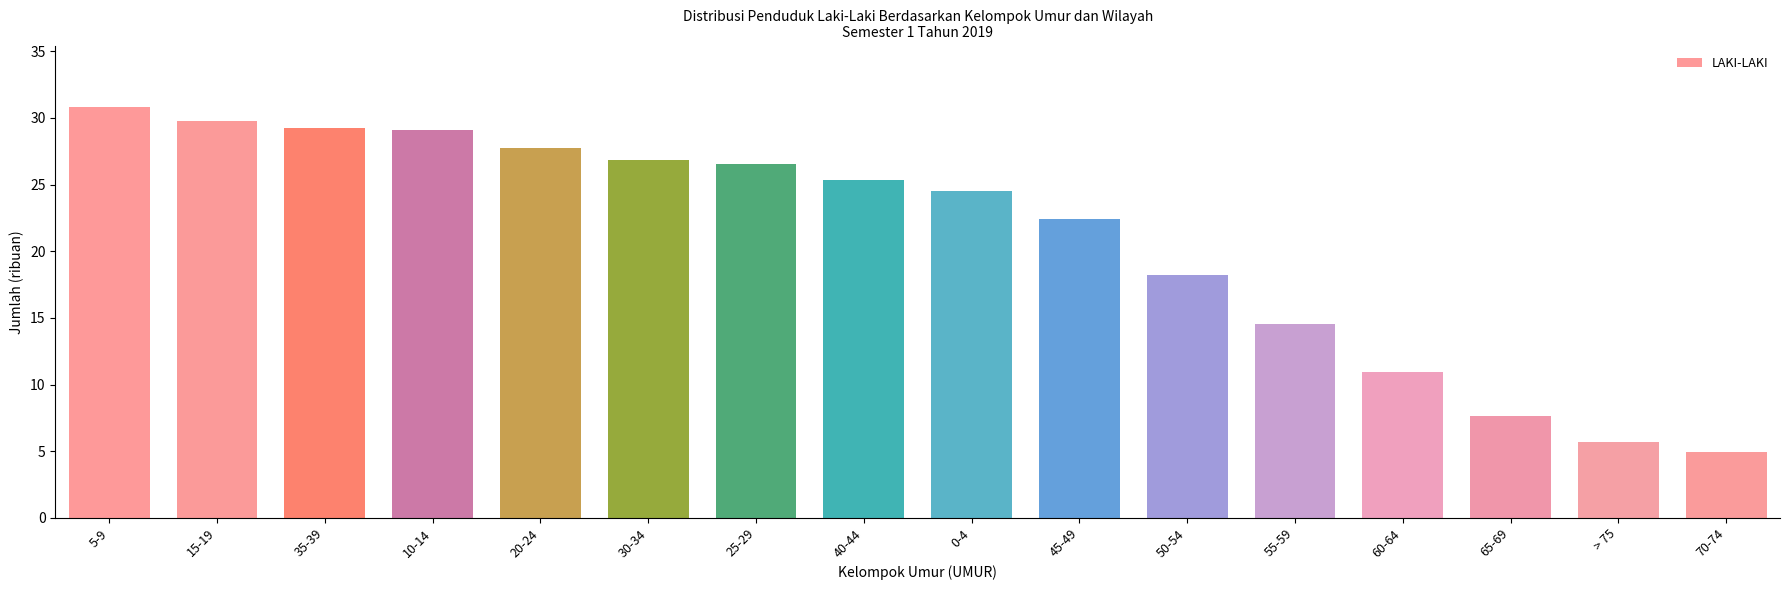

What is the value of the 10th bar from the left?

22.4